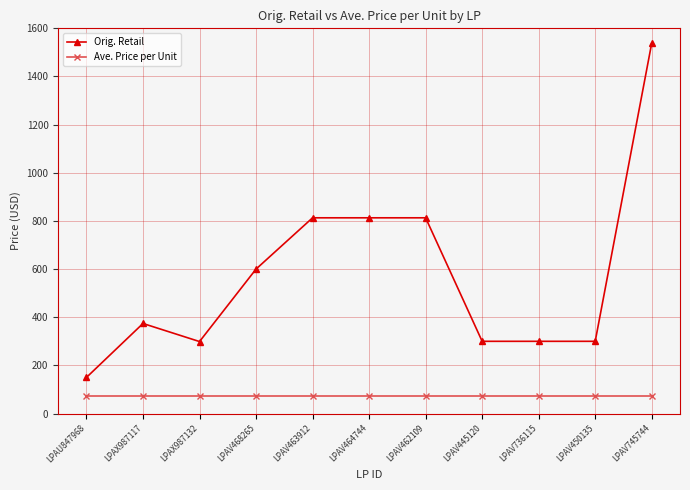

What is the label of the 9th point from the left?

LPAV736115